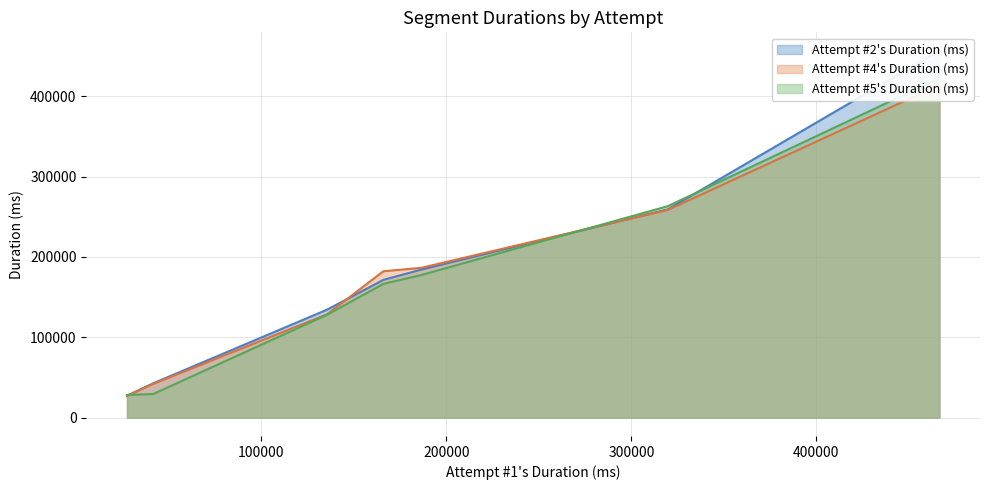

What is the difference between the highest and lowest values at Beginning?

13375